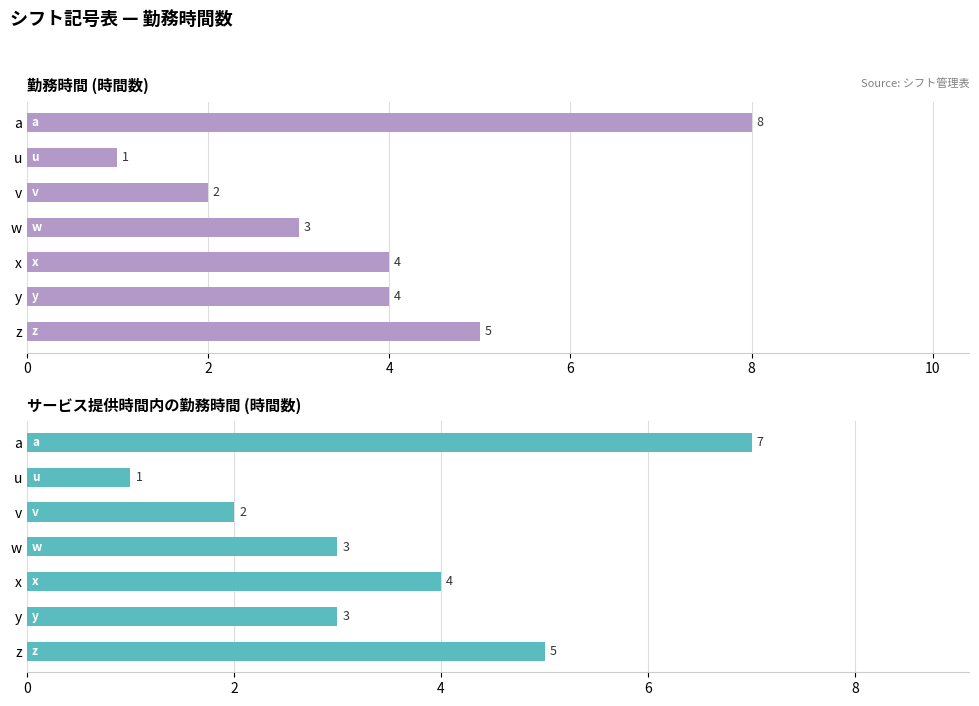

What are all the series names shown in the legend?

勤務時間, サービス提供時間内の勤務時間